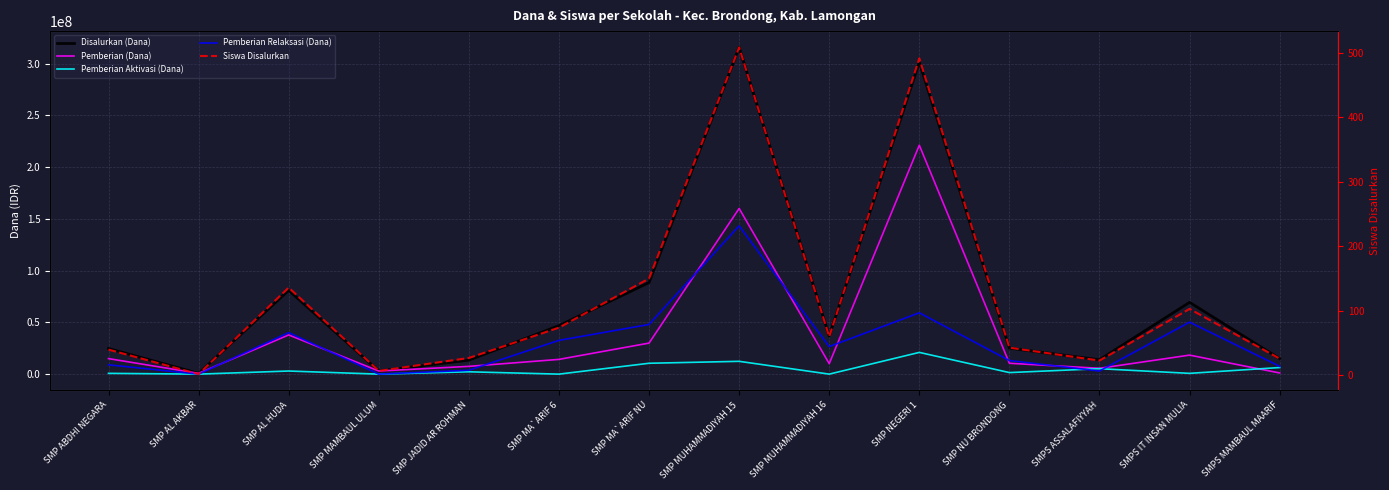

List the series in order of their peak value, lowest first.

Siswa Disalurkan, Pemberian Aktivasi (Dana), Pemberian Relaksasi (Dana), Pemberian (Dana), Disalurkan (Dana)